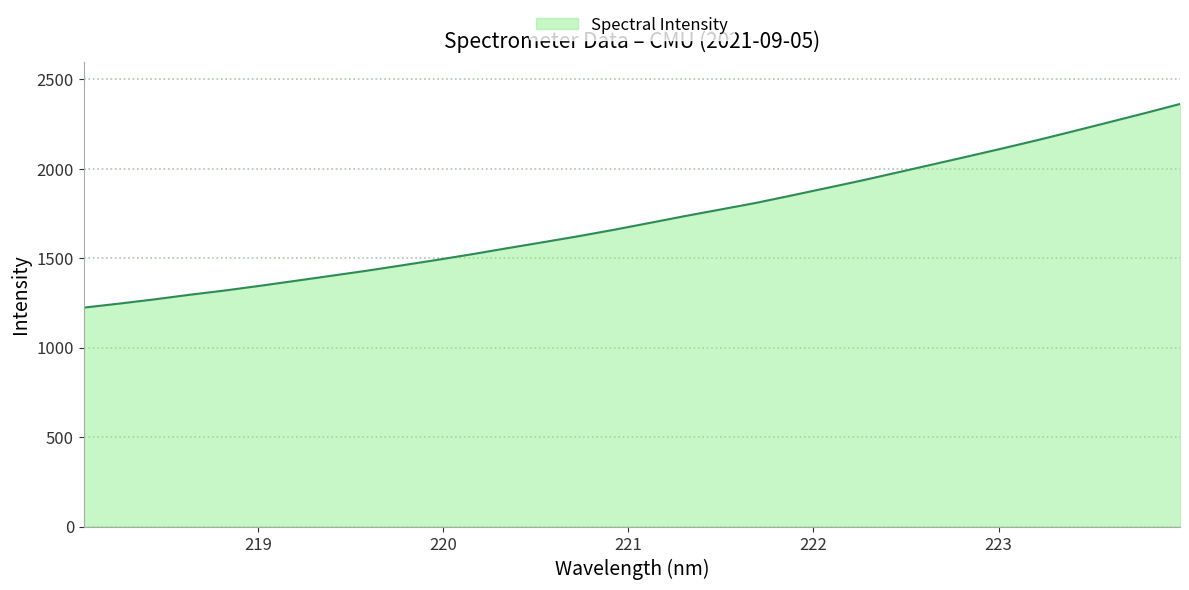

What is the minimum value shown in the chart?

1223.5